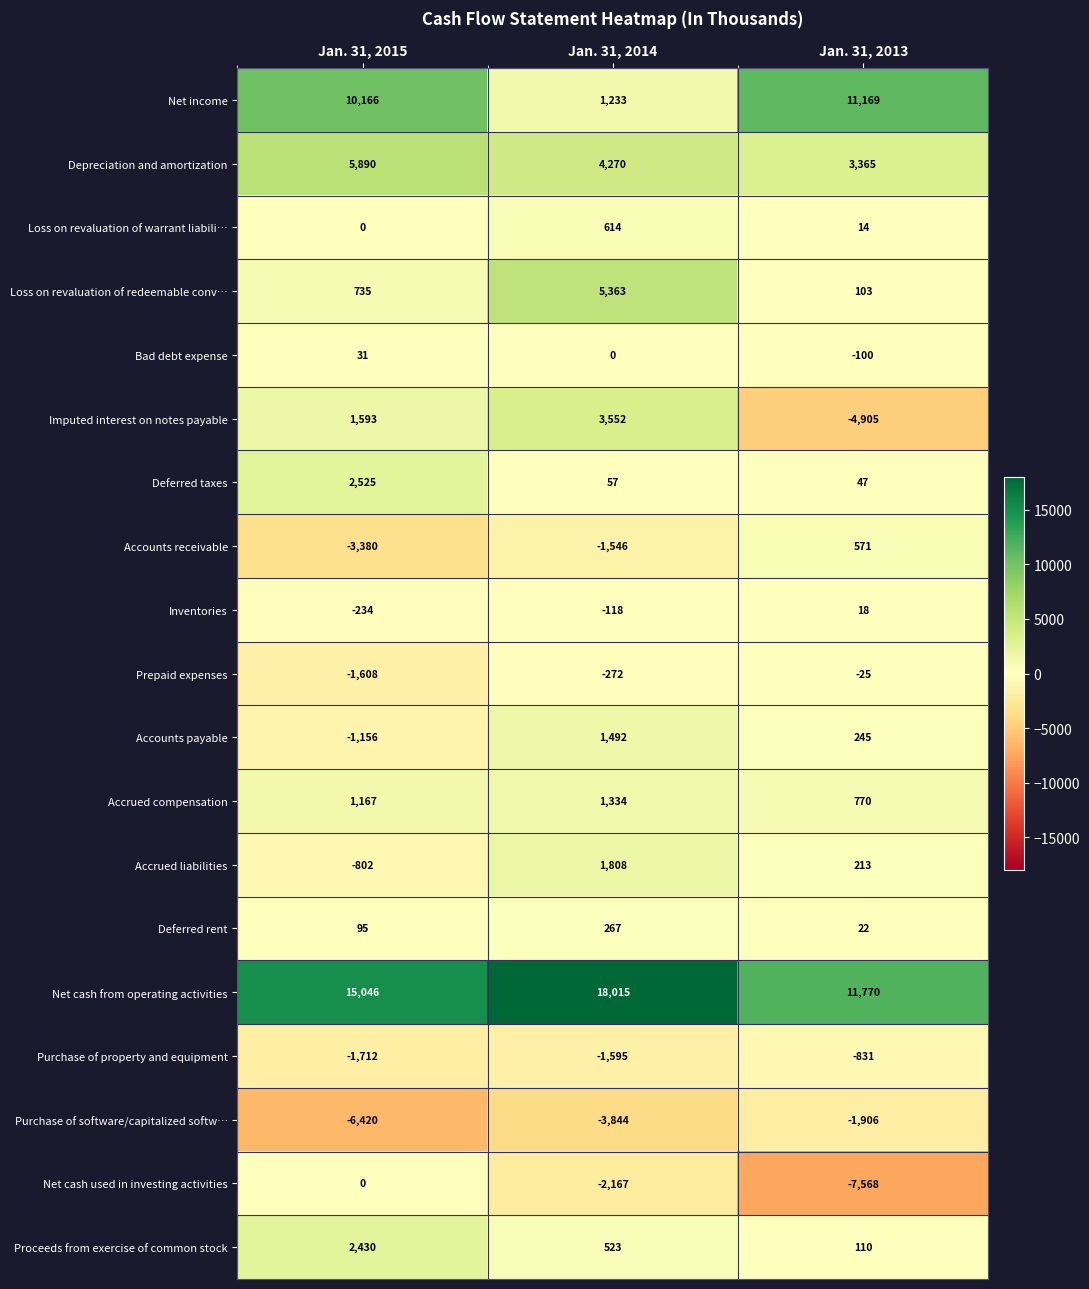

Is it true that Accrued liabilities equals -802 at Jan. 31, 2015?

True